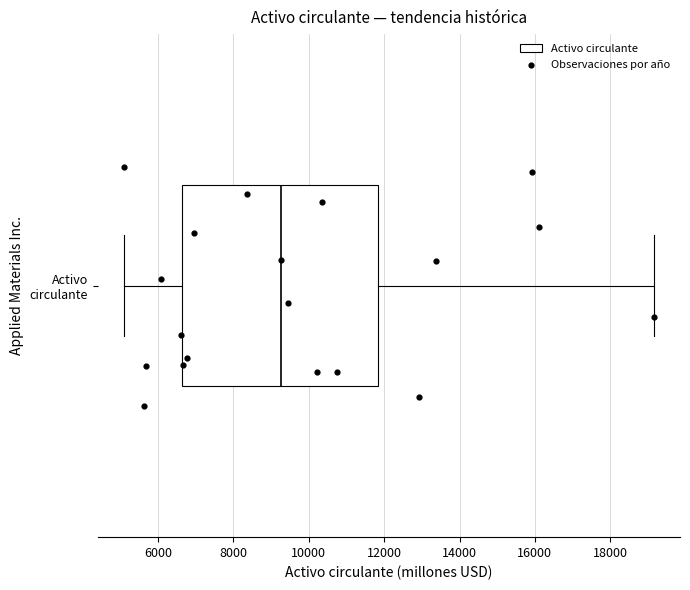

Transcribe this box plot: give where the median line is, the range the box spans, and where the two whiskers end, as read against the x-axis. The values are not printed on the chart, so give them approximately, as read against the axis.

median 9200, box 6600 to 11800, whiskers 5200 to 19200